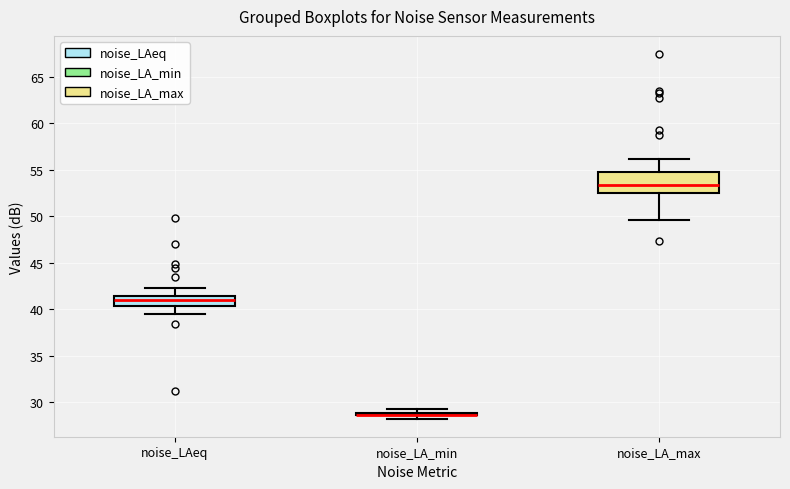

Where does the median line of the box for noise_LA_max sit on the y-axis? The values are not printed on the chart, so give them approximately, as read against the axis.

53.5